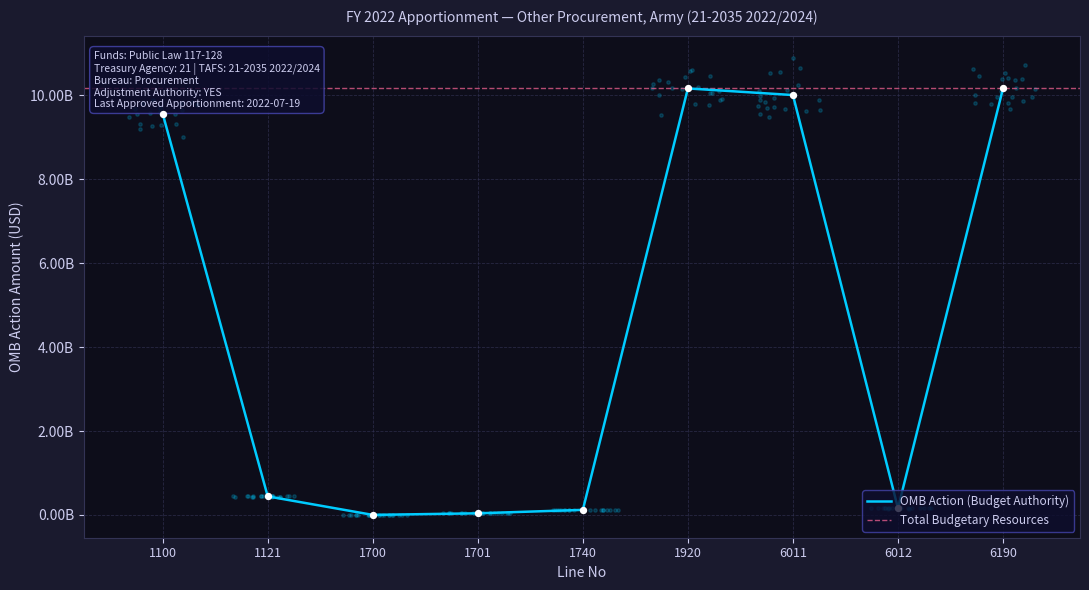

What is the change in value from 1100 to 1121?

-9125082000